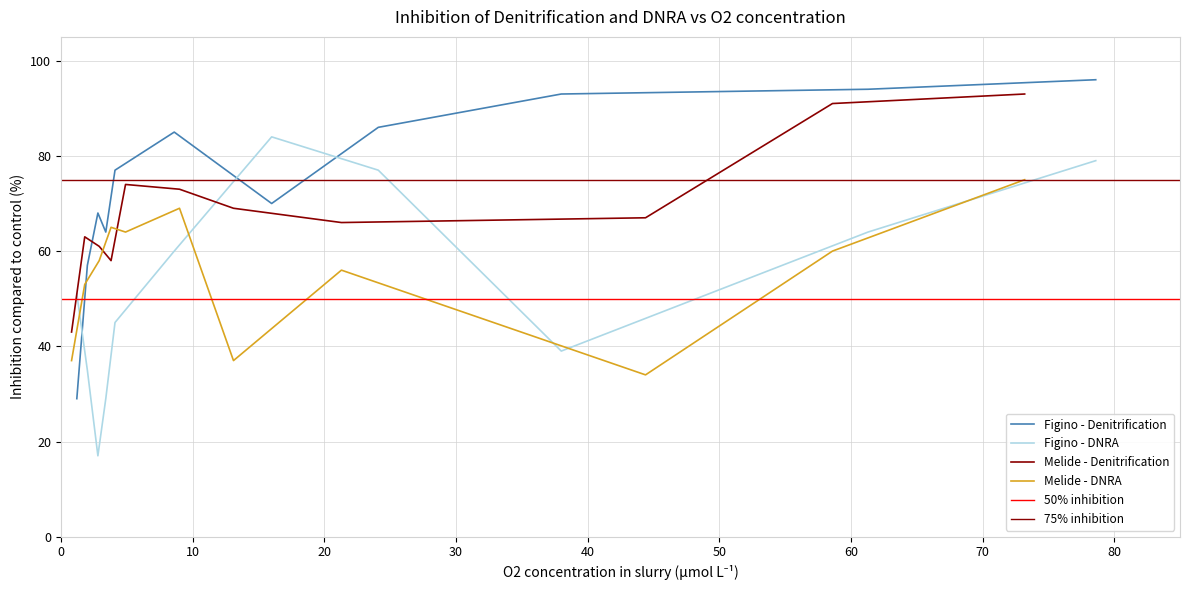

True or false: Figino - DNRA and Figino - Denitrification cross at least once.

True